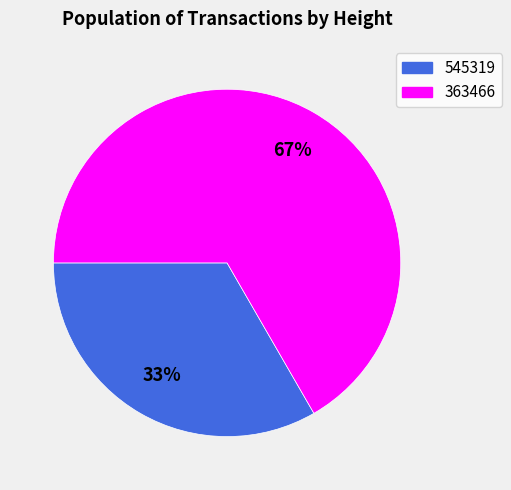

Is the sum of 545319 and 363466 greater than half?

Yes